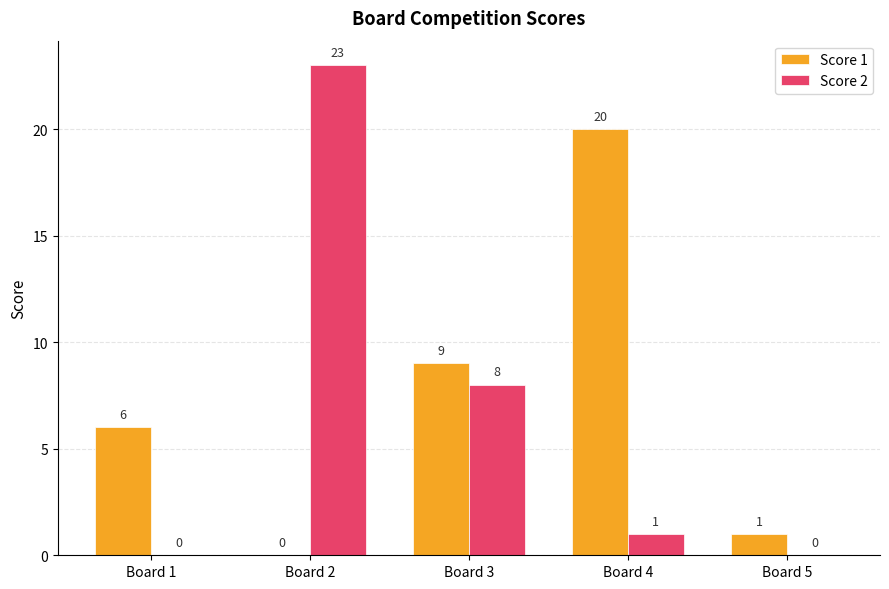

Count the number of categories in the chart.

5